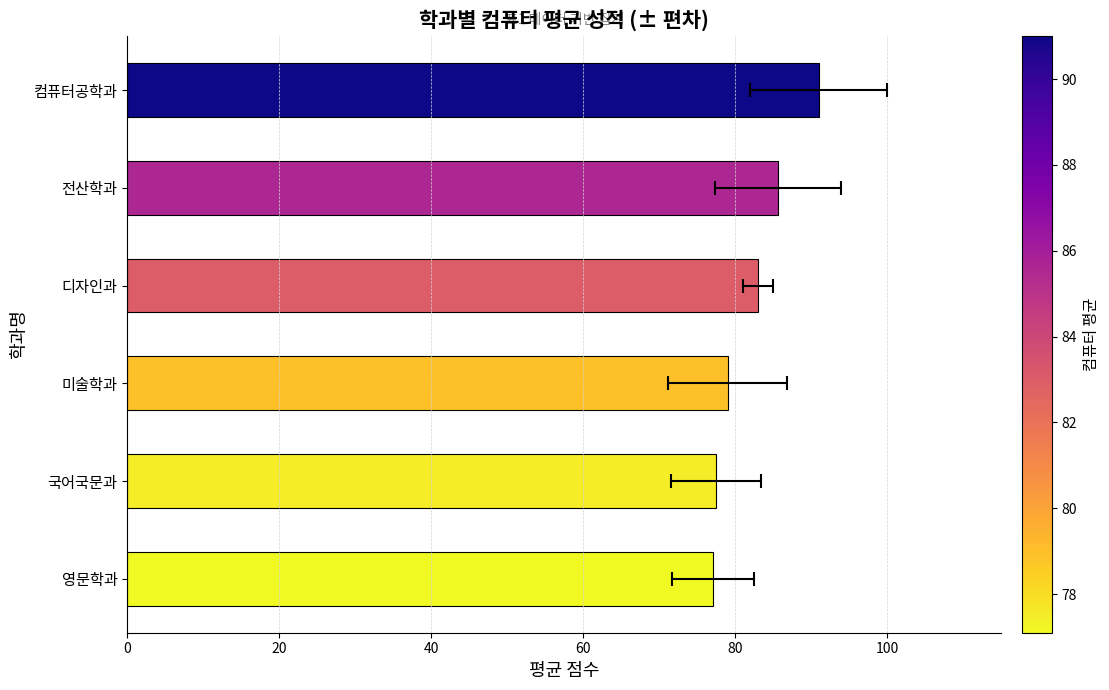

Count the number of data series in this chart.

1